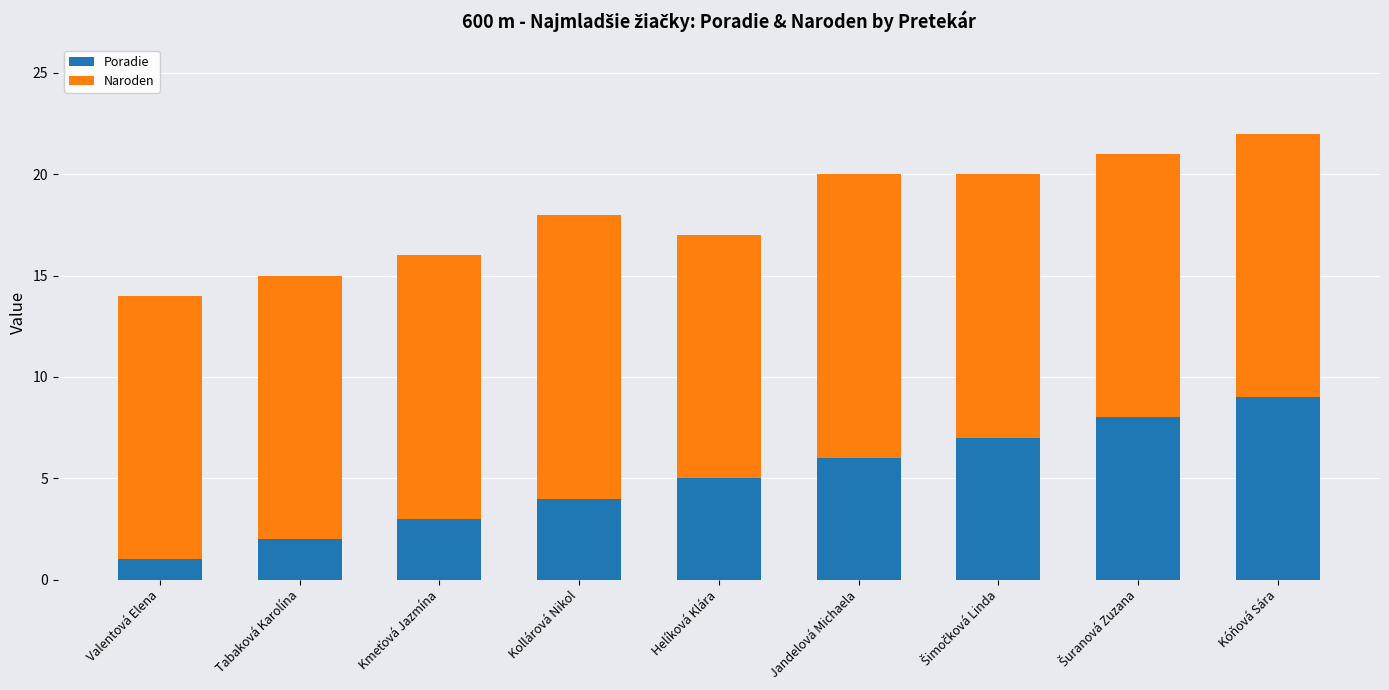

What is the highest value of the Poradie series?

9